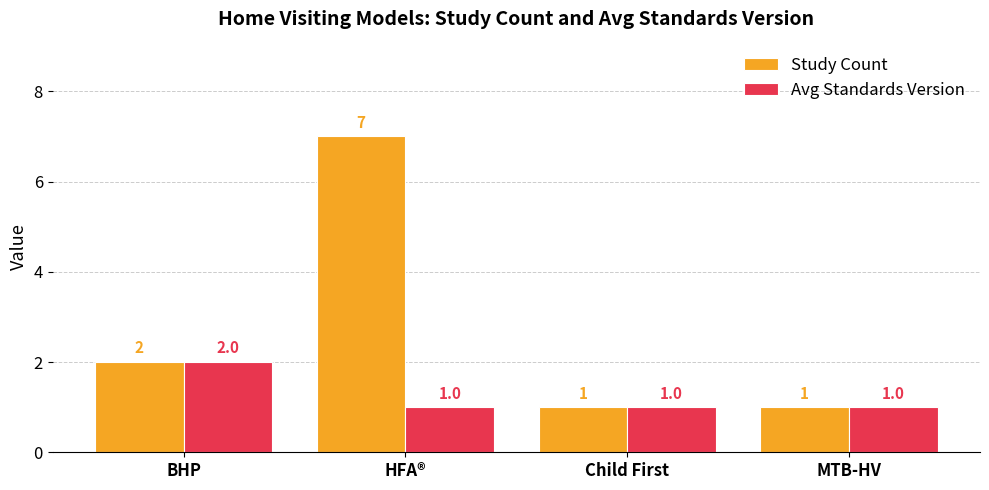

Is it true that Study Count equals 2 at MTB-HV?

False